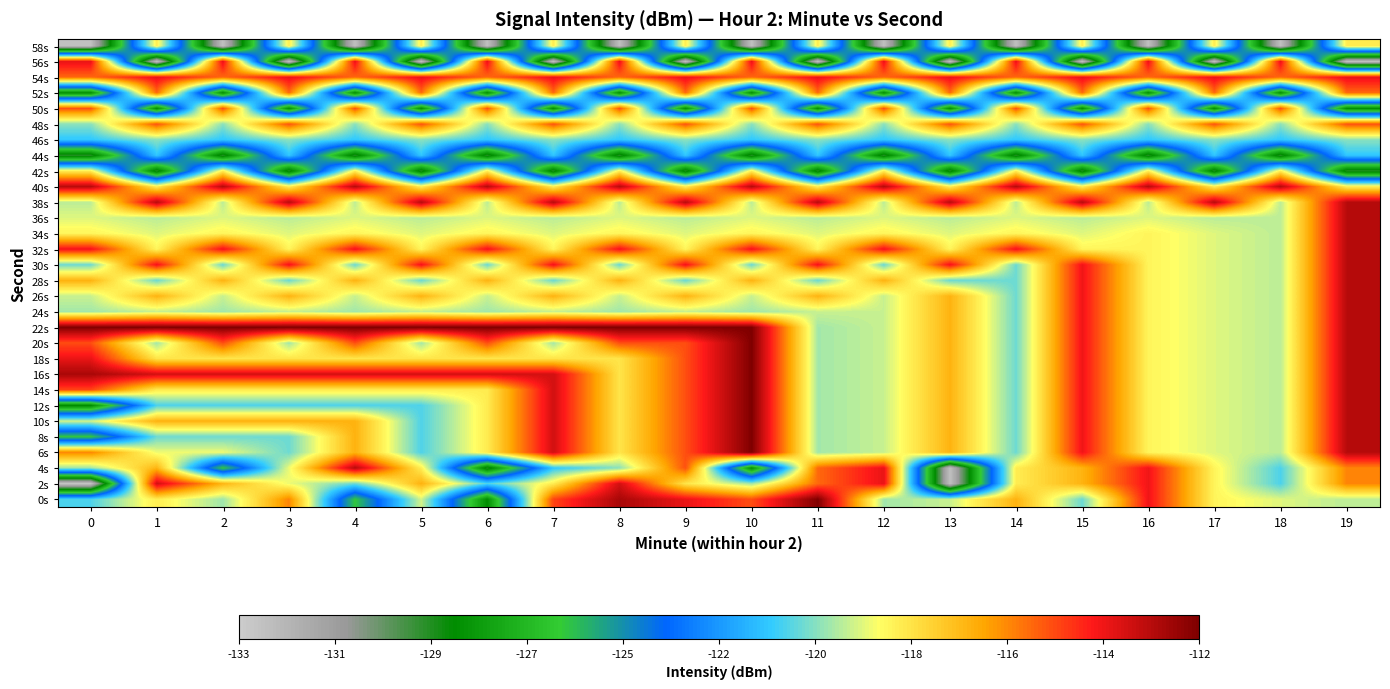

What is the maximum value shown in the chart?

-112.1